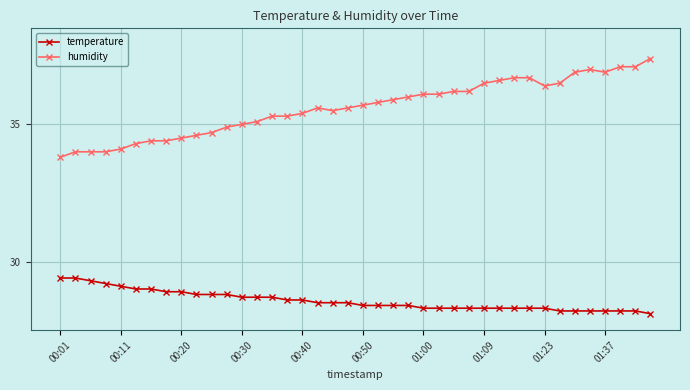

List the series in order of their peak value, highest first.

humidity, temperature